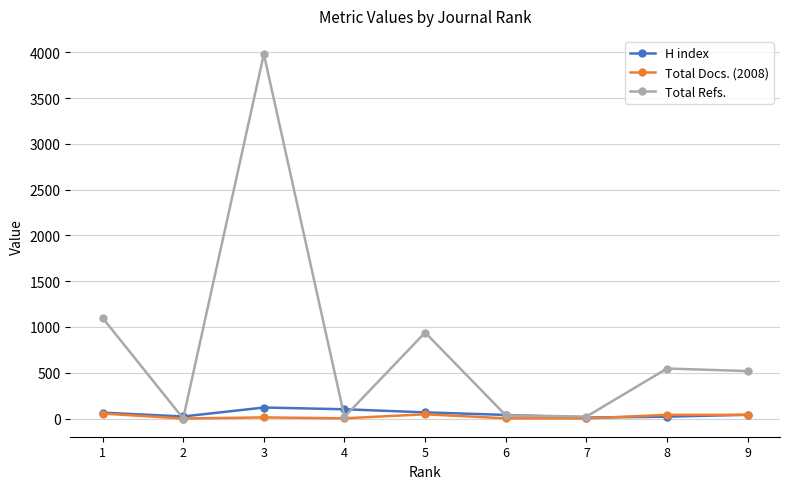

Where is the first local maximum for Total Refs.?

3